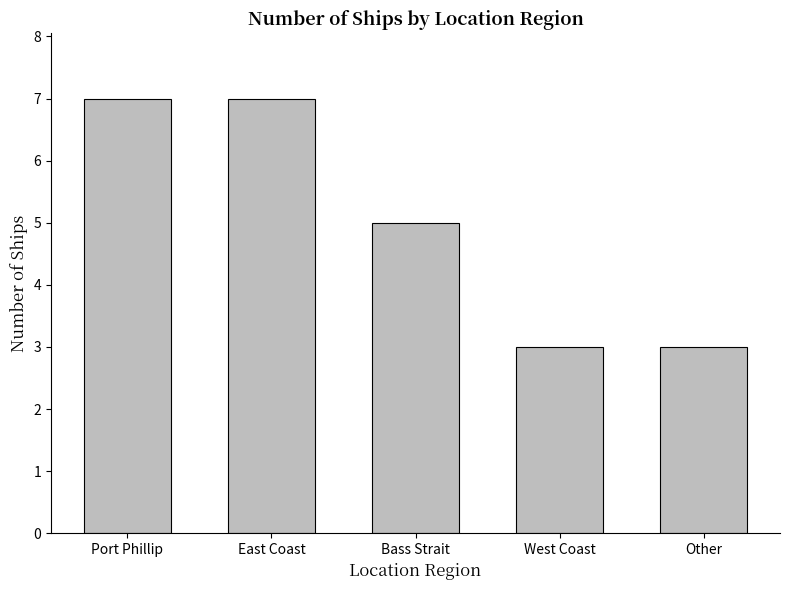

The chart shows a value of 7 at Bass Strait. True or false?

False